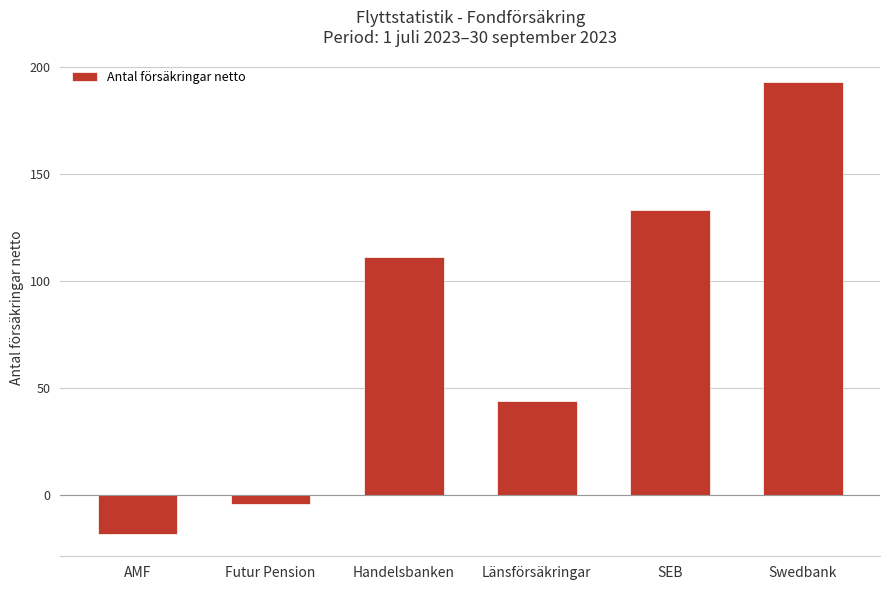

Reading left to right, extract all data points from this chart.

-18	-4	111	44	133	193